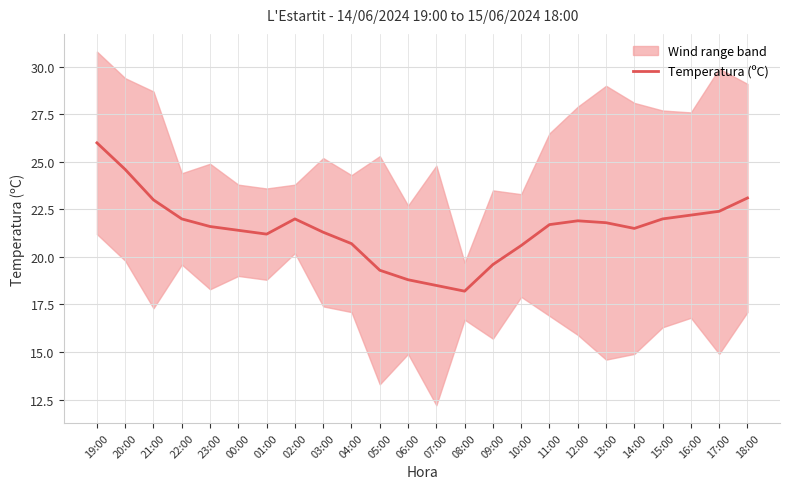

What is the sum of the values at 18:00 and 13:00?

44.9